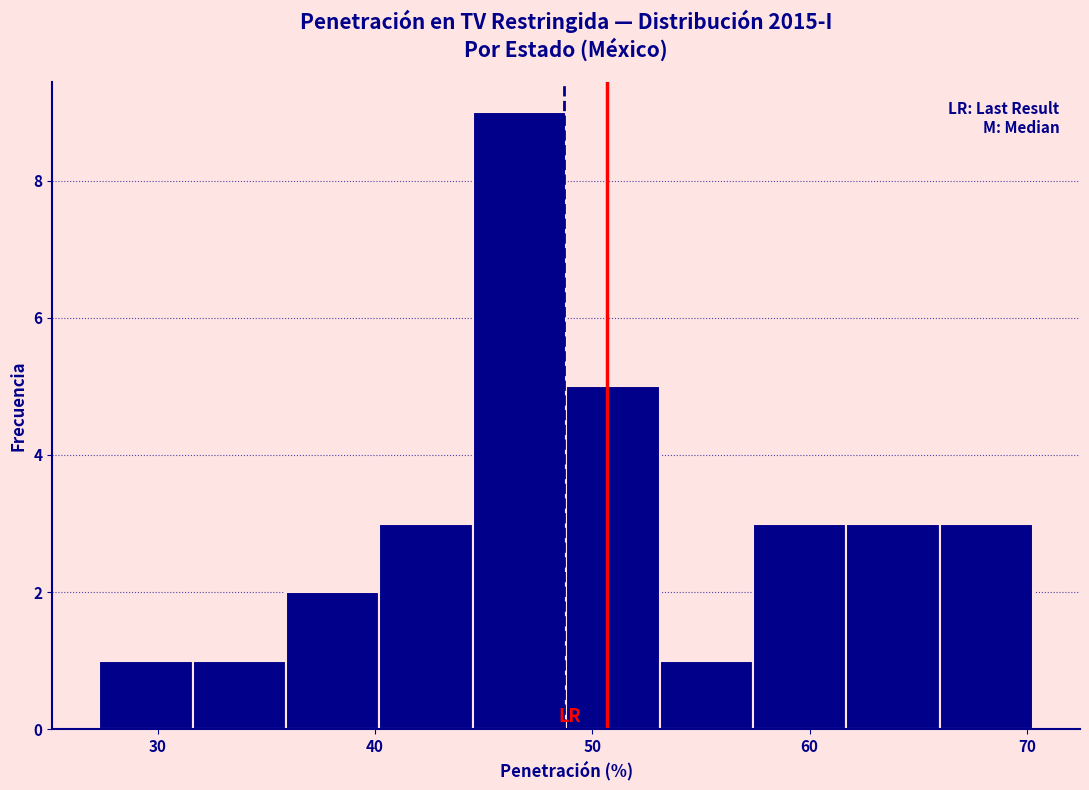

Which range on the x-axis has the tallest bar?

44.5 to 48.8